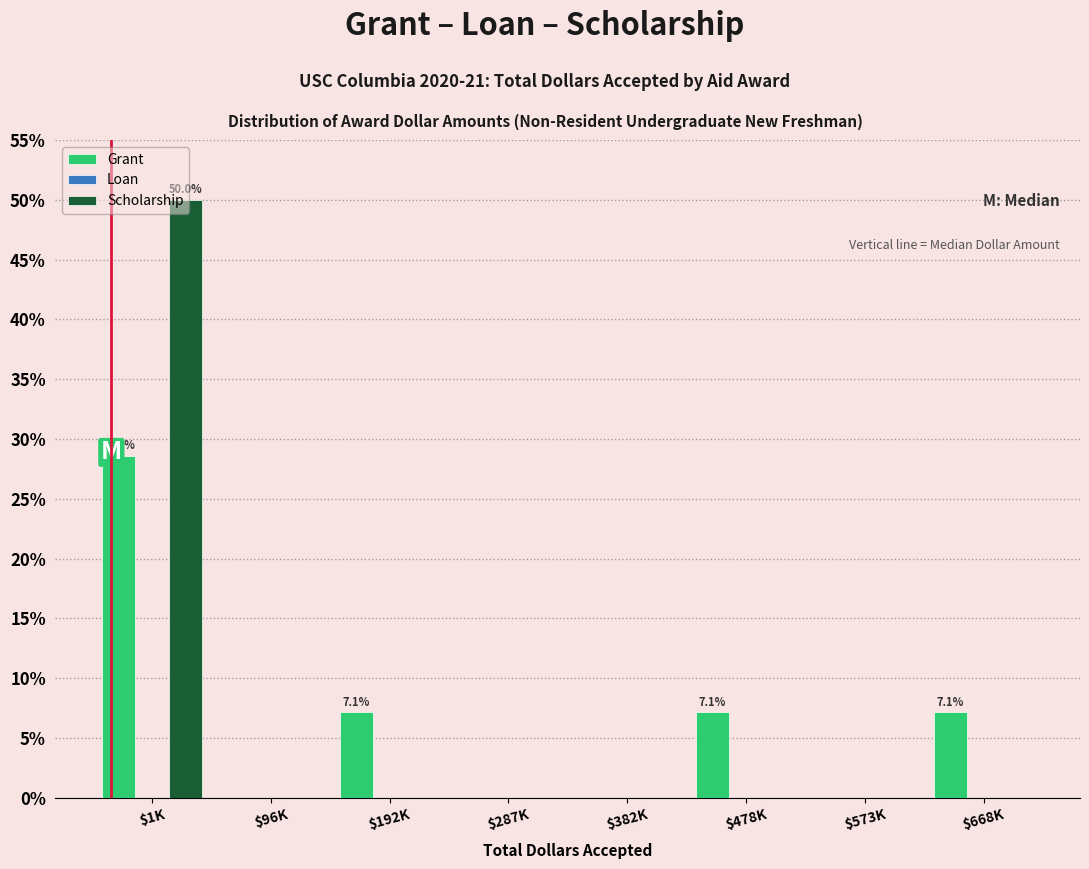

At which category is the sum across all series the highest?

$1K